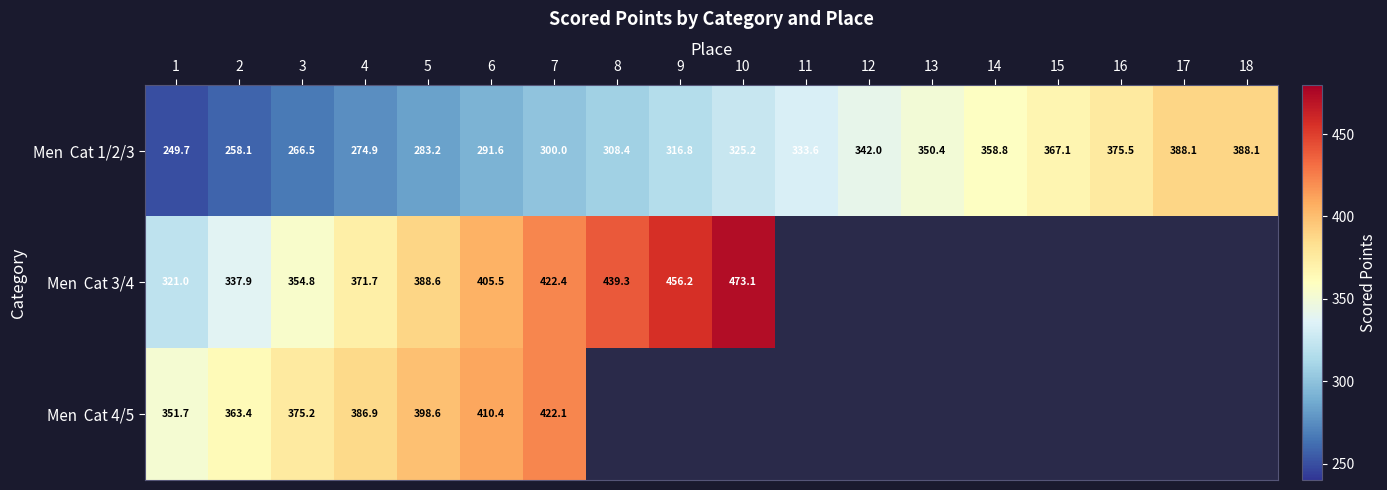

How many data points in Men Cat 3/4 are less than 473?

9